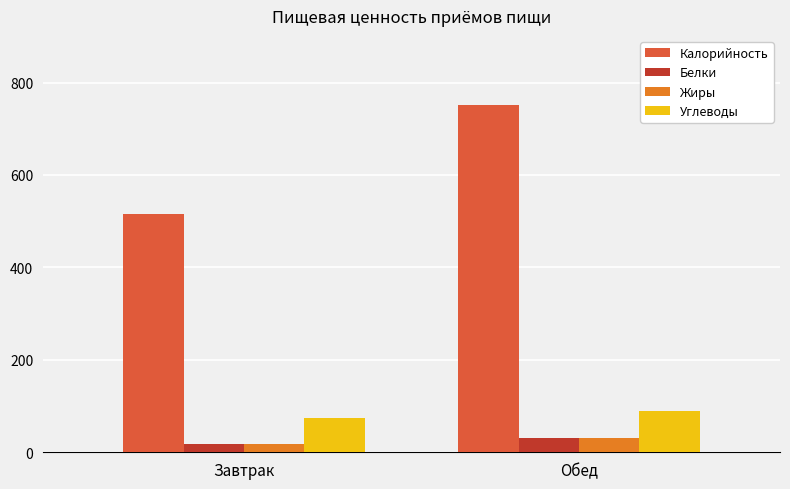

Which series has the widest spread of values?

Калорийность